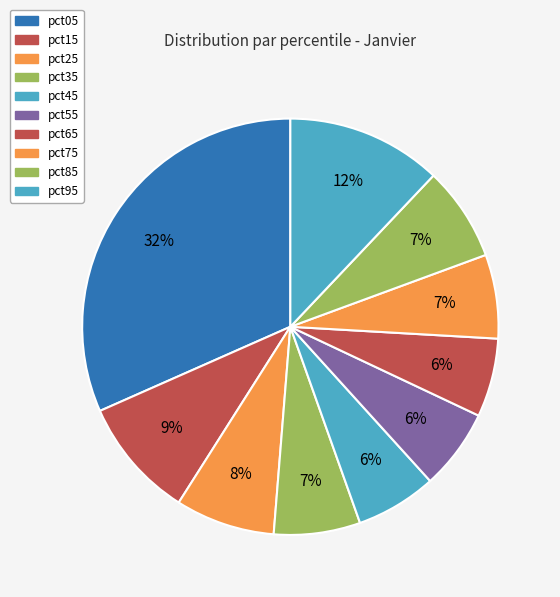

To the nearest percent, what portion does pct05 represent?

32%